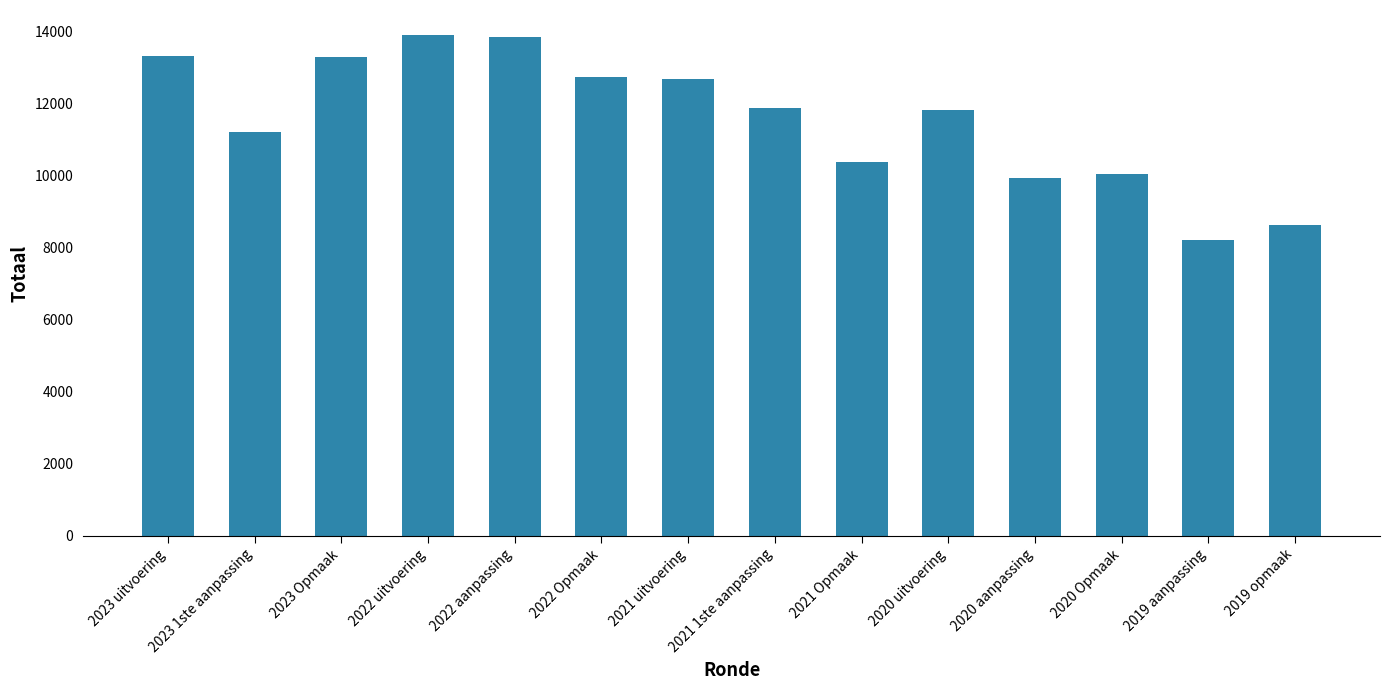

What position from the left is 2020 uitvoering?

10